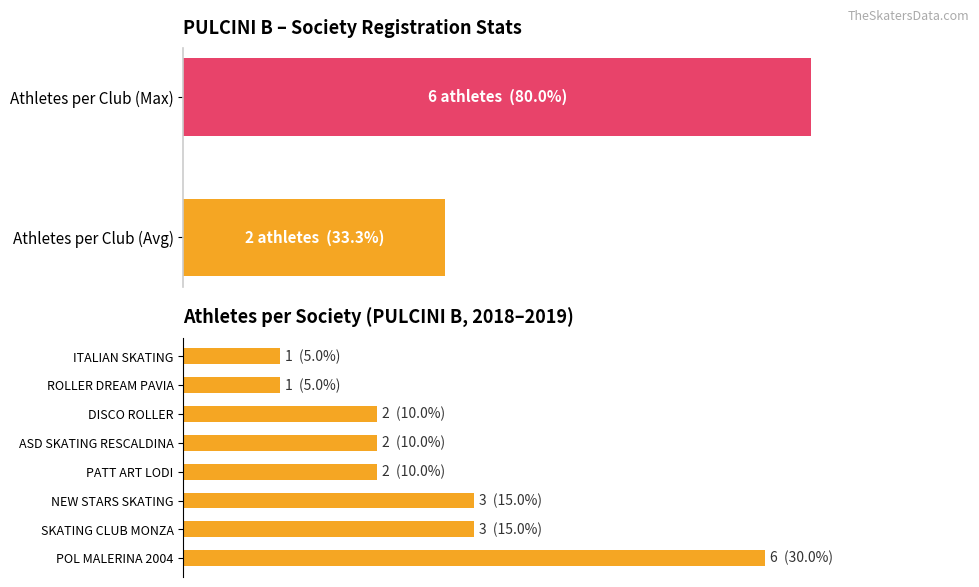

What is the smallest value displayed?

1